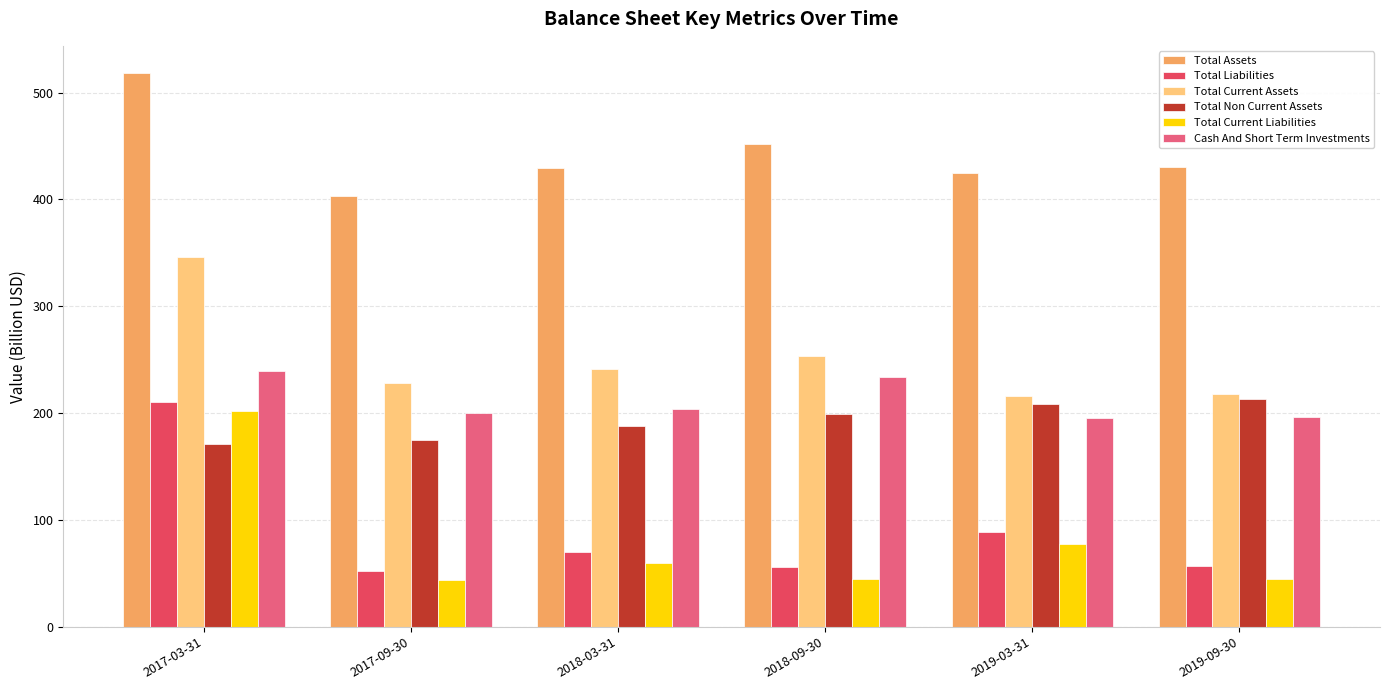

How many groups of bars are there?

6